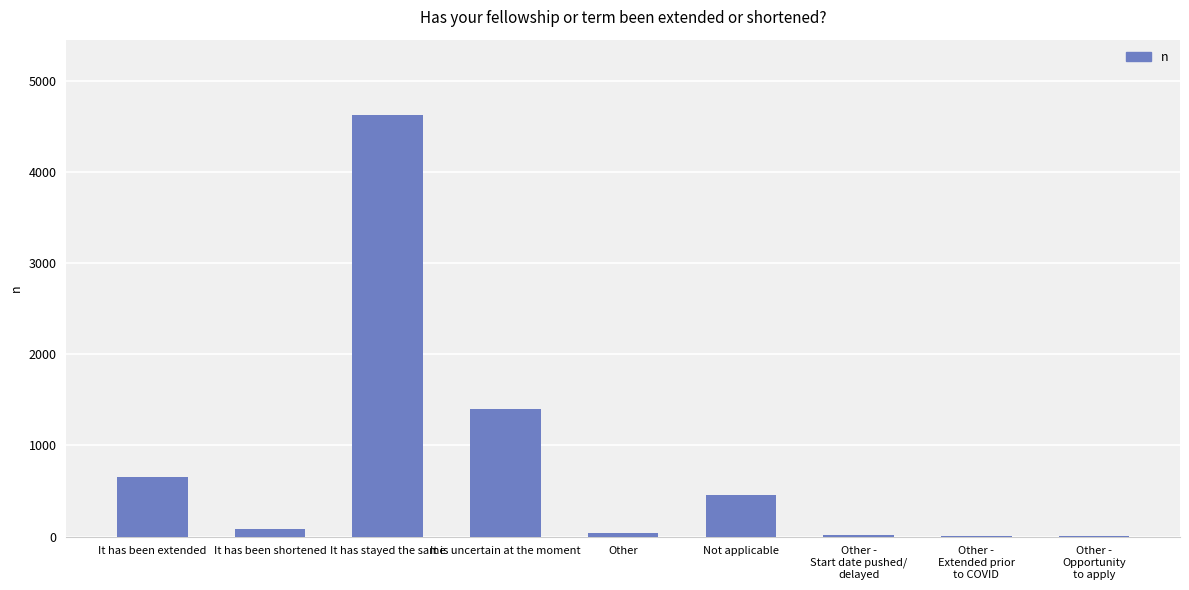

The value at Not applicable is 451. True or false?

True